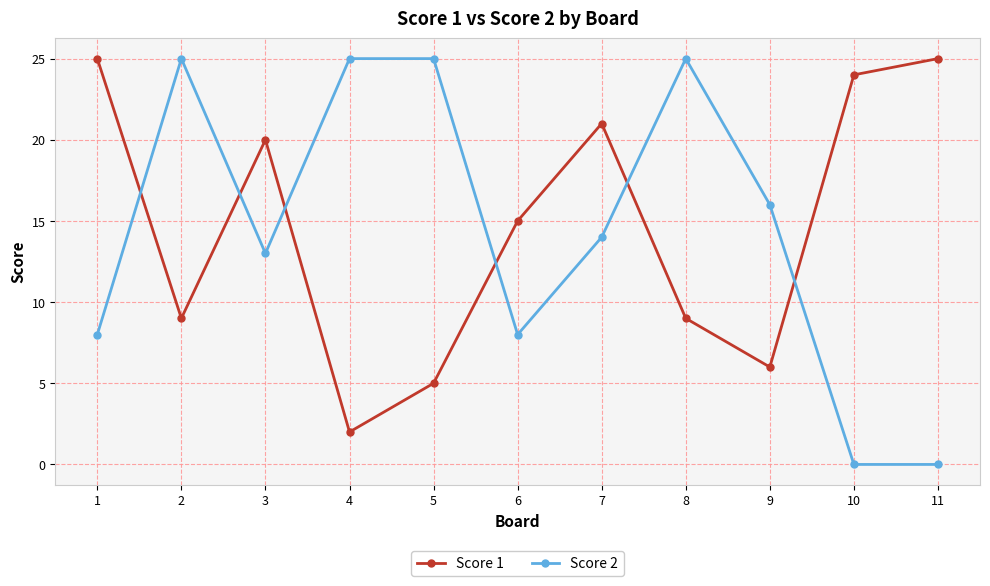

The Score 1 series shows 2 at 8. True or false?

False